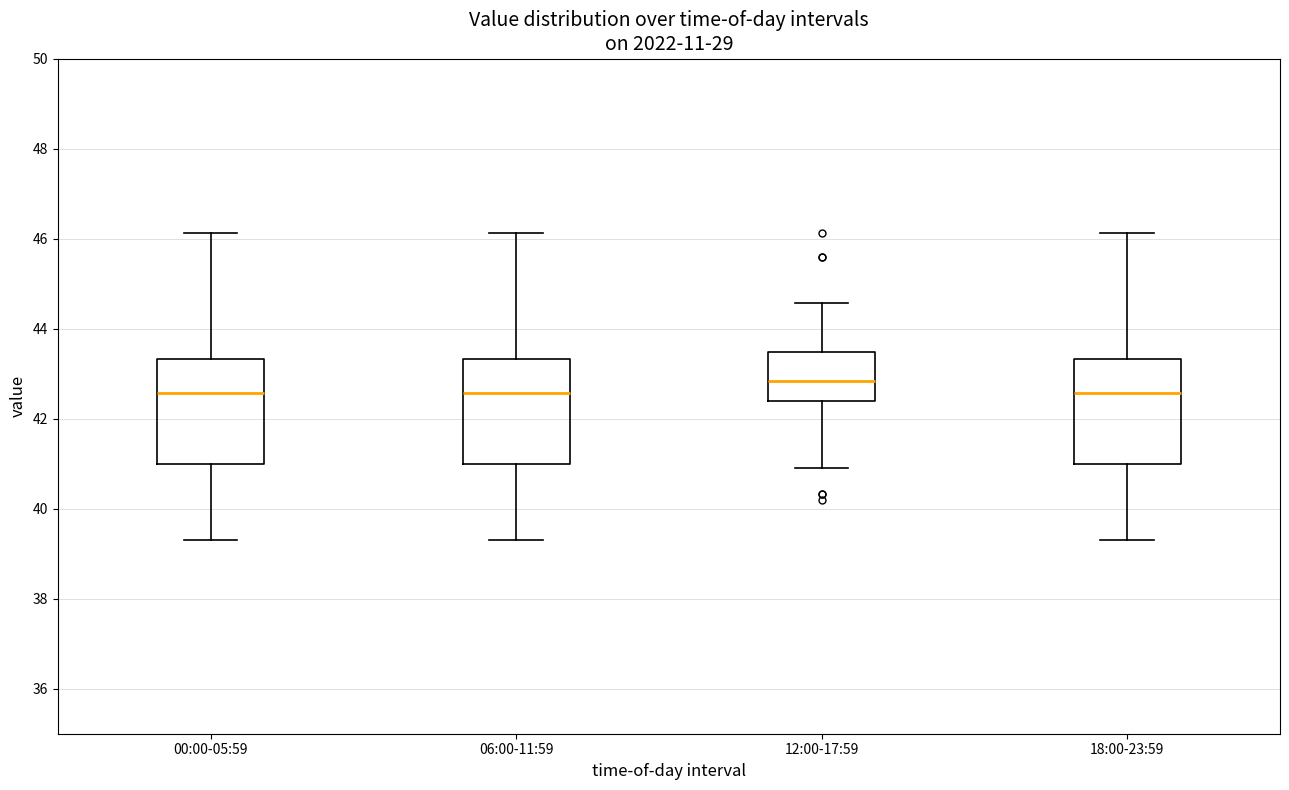

Reading left to right, transcribe this box plot: for each box, give where its median line is, the range the box spans, and where its two whiskers end, as read against the y-axis. The values are not printed on the chart, so give them approximately, as read against the axis.

00:00-05:59: median 42.6, box 41.0 to 43.4, whiskers 39.4 to 46.2
06:00-11:59: median 42.6, box 41.0 to 43.4, whiskers 39.4 to 46.2
12:00-17:59: median 42.8, box 42.4 to 43.4, whiskers 41.0 to 44.6
18:00-23:59: median 42.6, box 41.0 to 43.4, whiskers 39.4 to 46.2